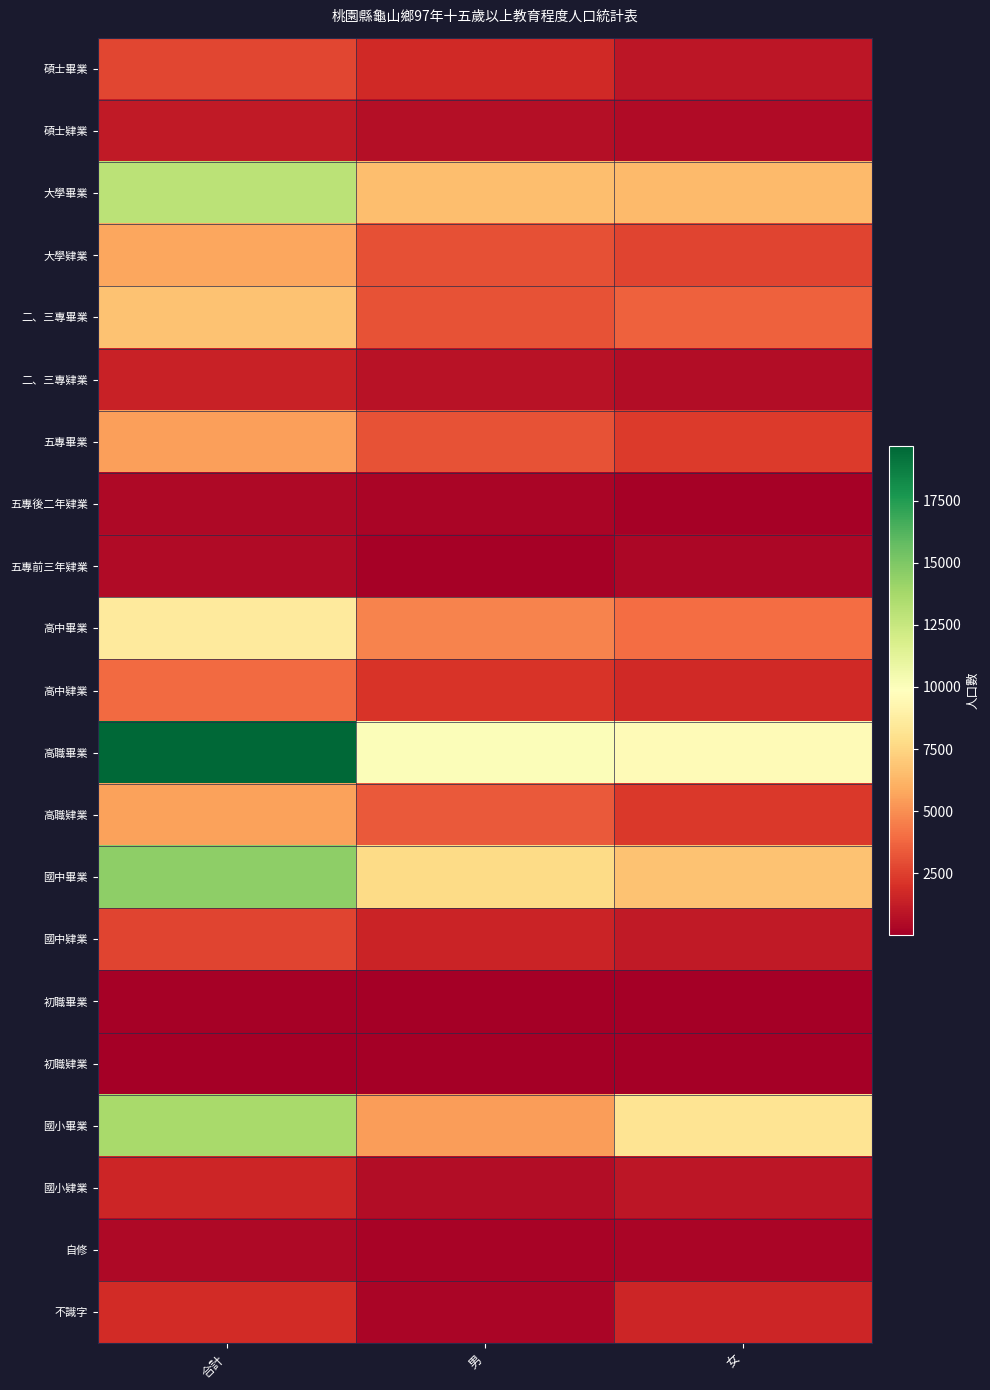

What is the total value across all series at 女?

54123